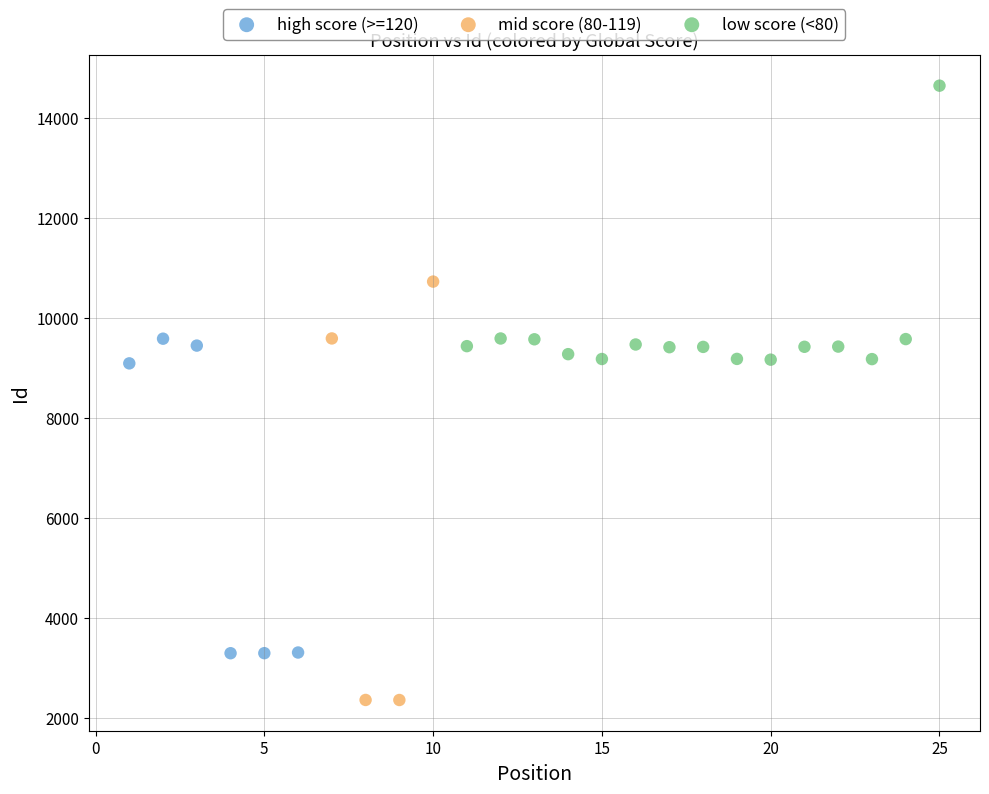

What are all the series names shown in the legend?

high score (>=120), mid score (80-119), low score (<80)